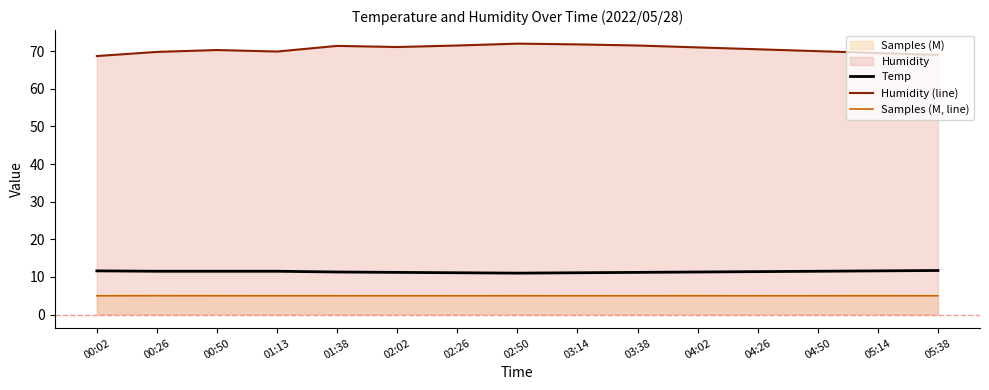

True or false: Humidity (line) and Temp intersect in this chart.

False